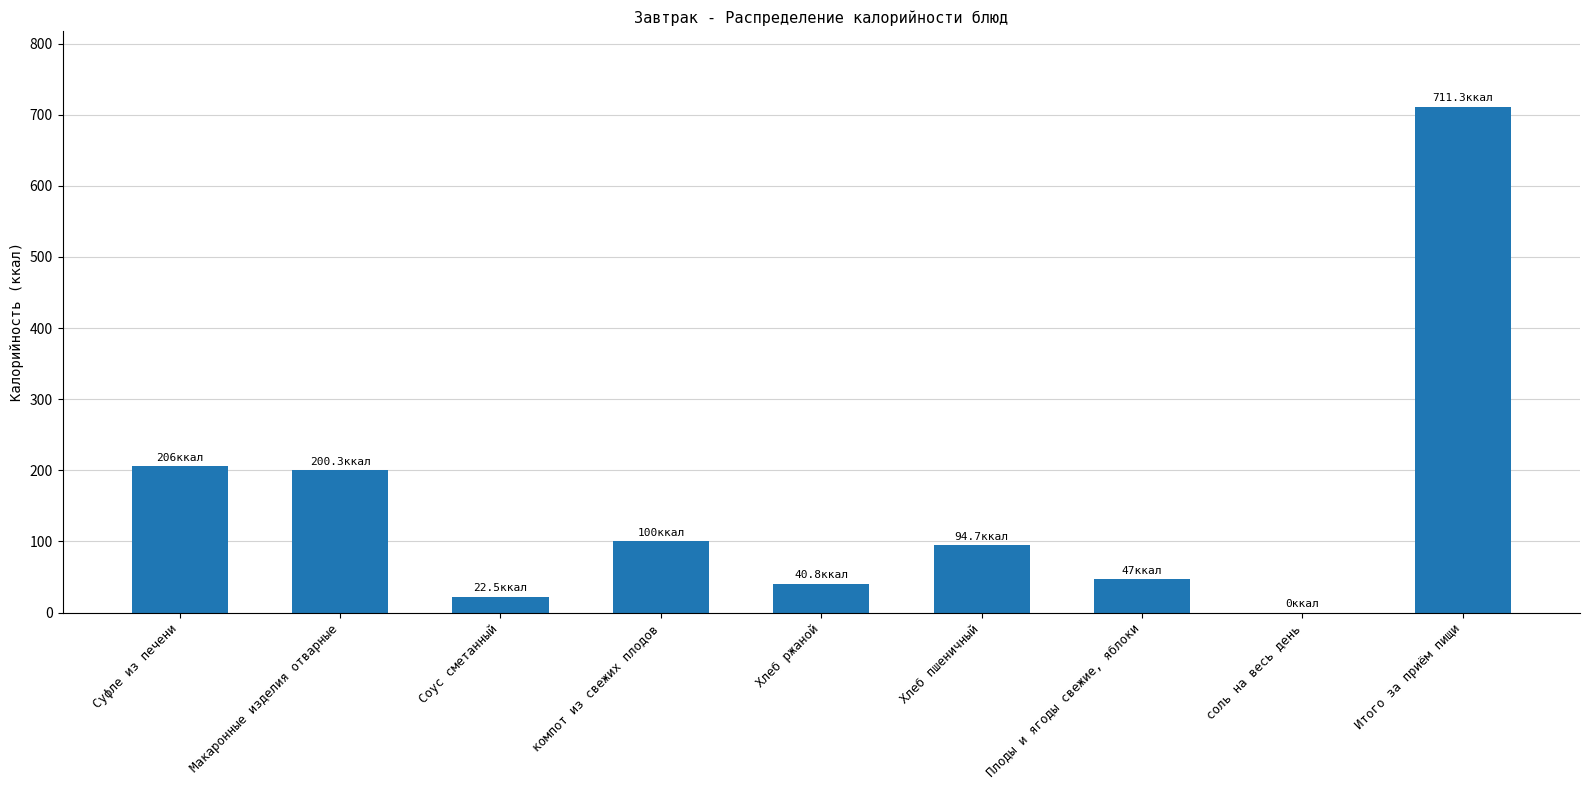

At which category does the chart reach its peak across all series?

Итого за приём пищи